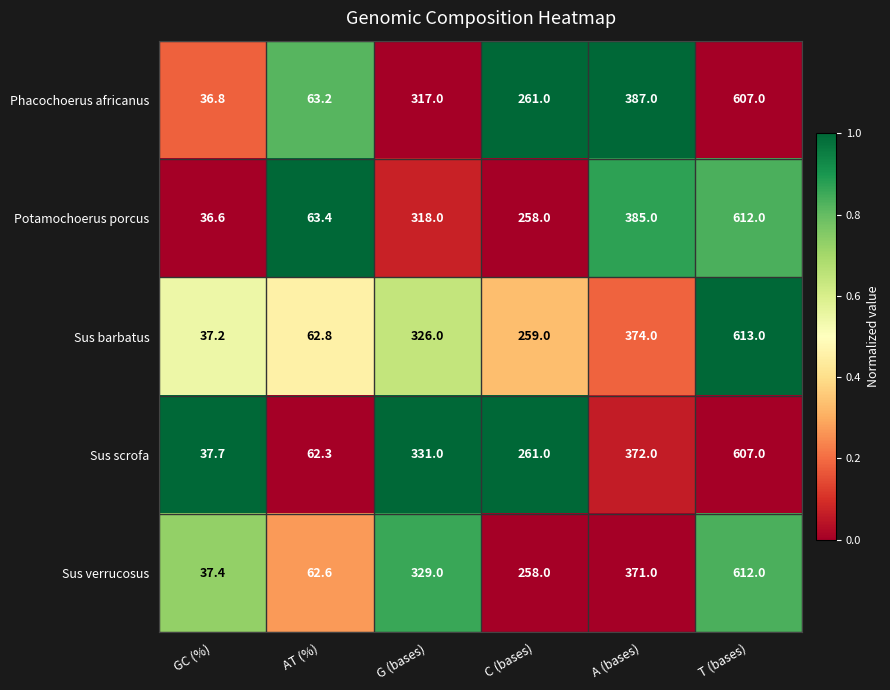

How many distinct data groups are displayed?

5